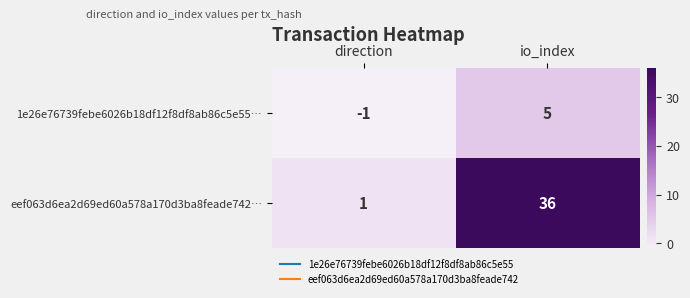

At which label is eef063d6ea2d69ed60a578a170d3ba8feade742… closest to 18?

direction